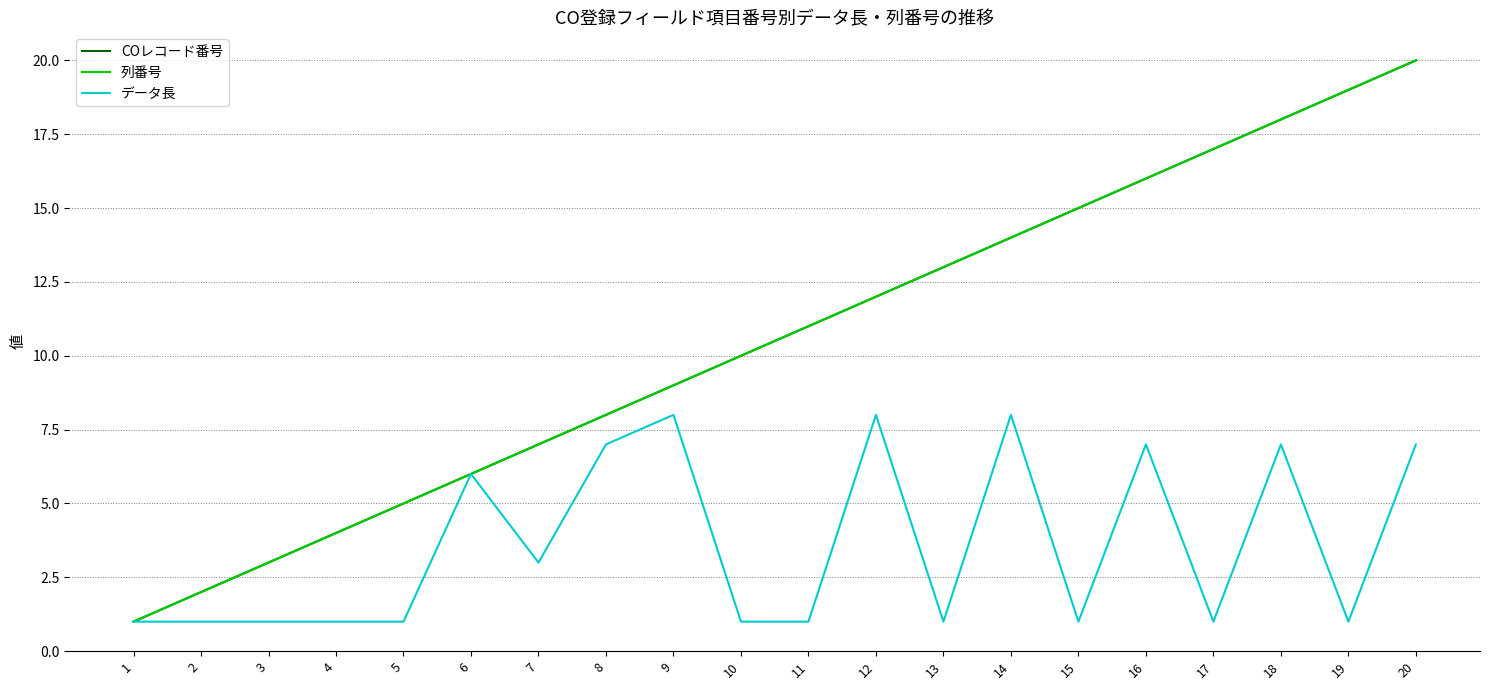

Does the chart have visible grid lines?

Yes